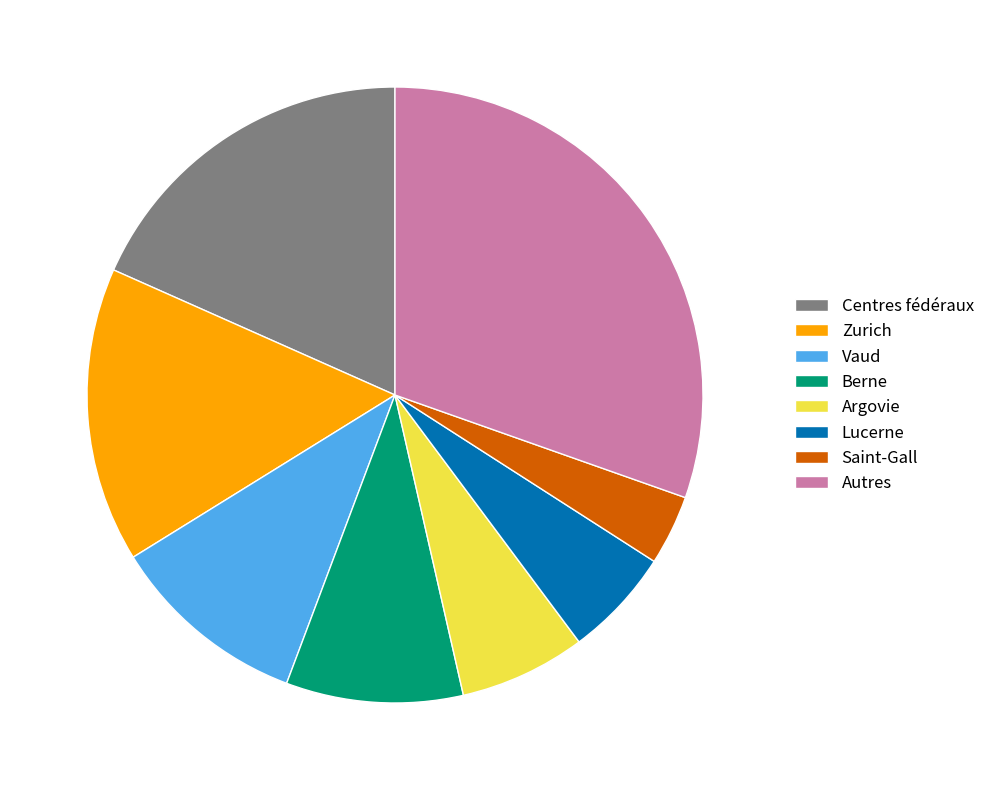

Which category has the biggest portion of the pie?

Autres